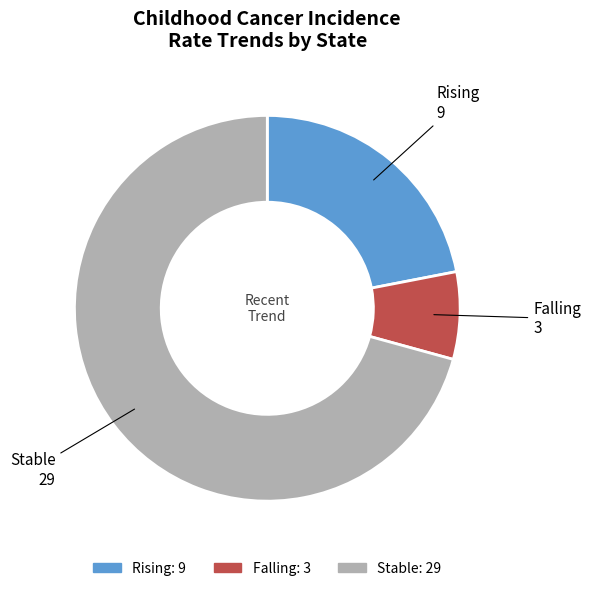

Is there a majority slice in this chart?

Yes